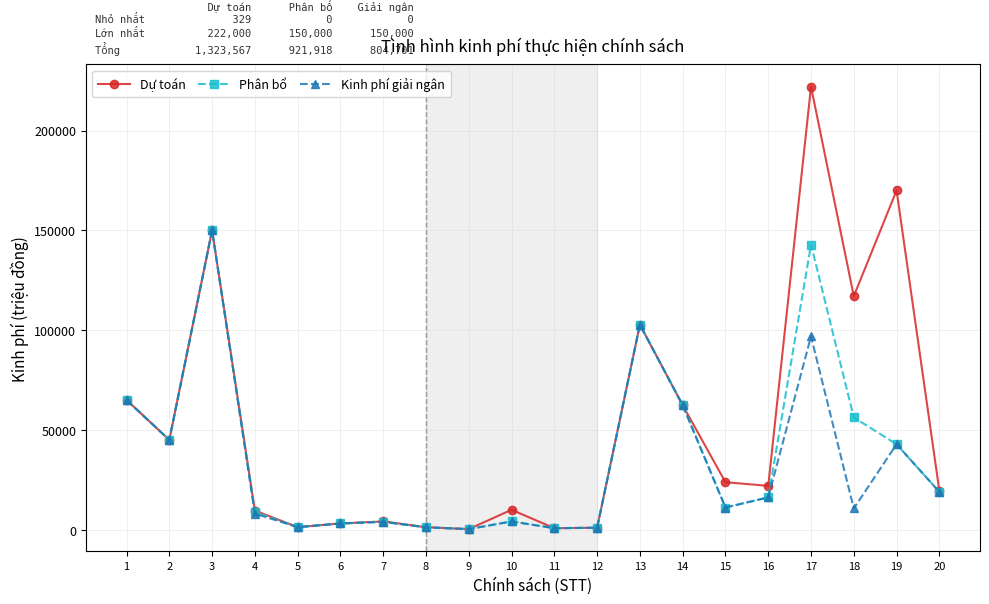

What is the value of the Dự toán point at the 20th from the left?

19500